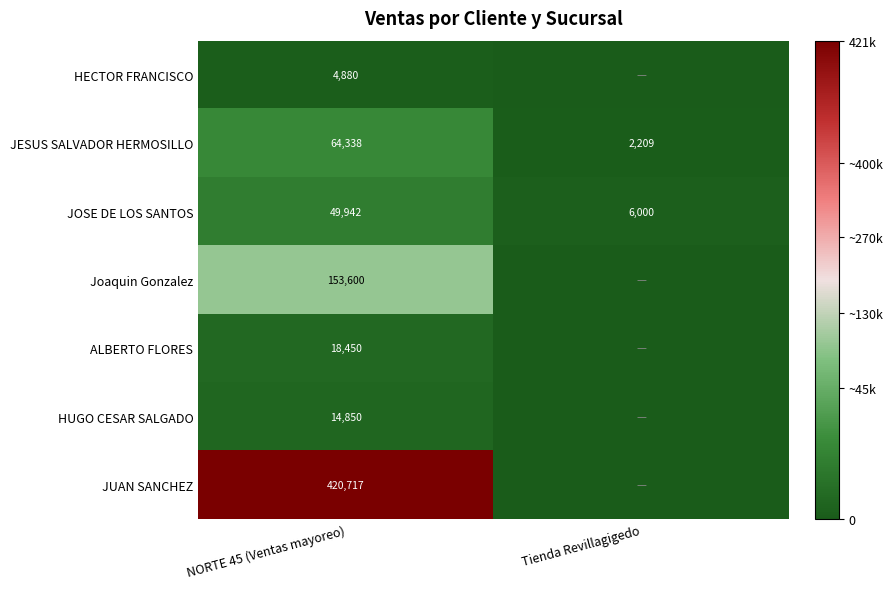

Is it true that JOSE DE LOS SANTOS equals 26069 at NORTE 45 (Ventas mayoreo)?

False